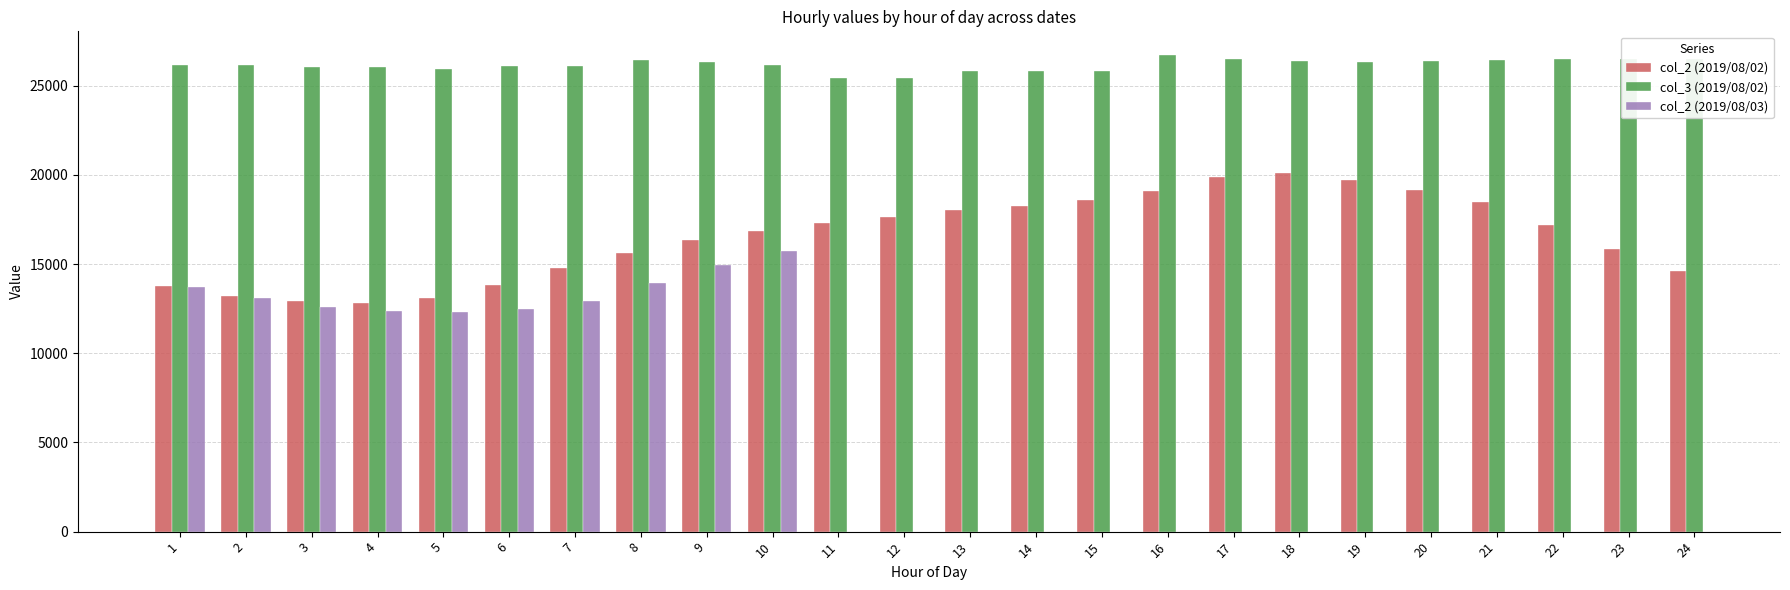

Which category has the lowest value across all series?

5